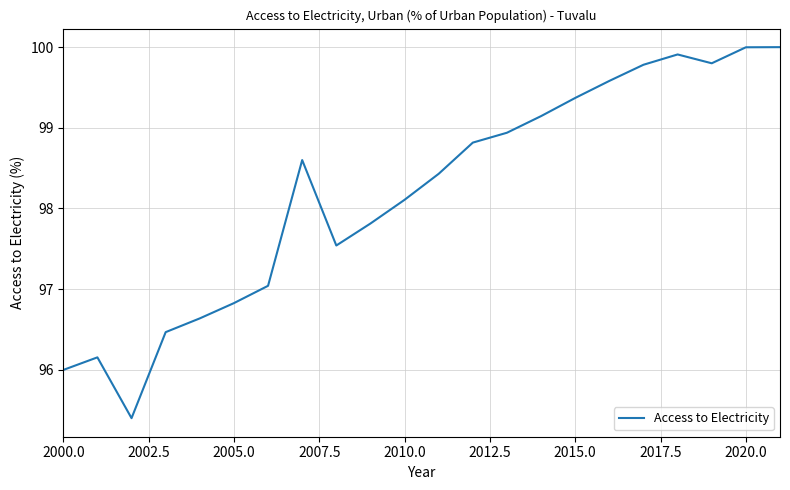

What is the smallest value displayed?

95.4